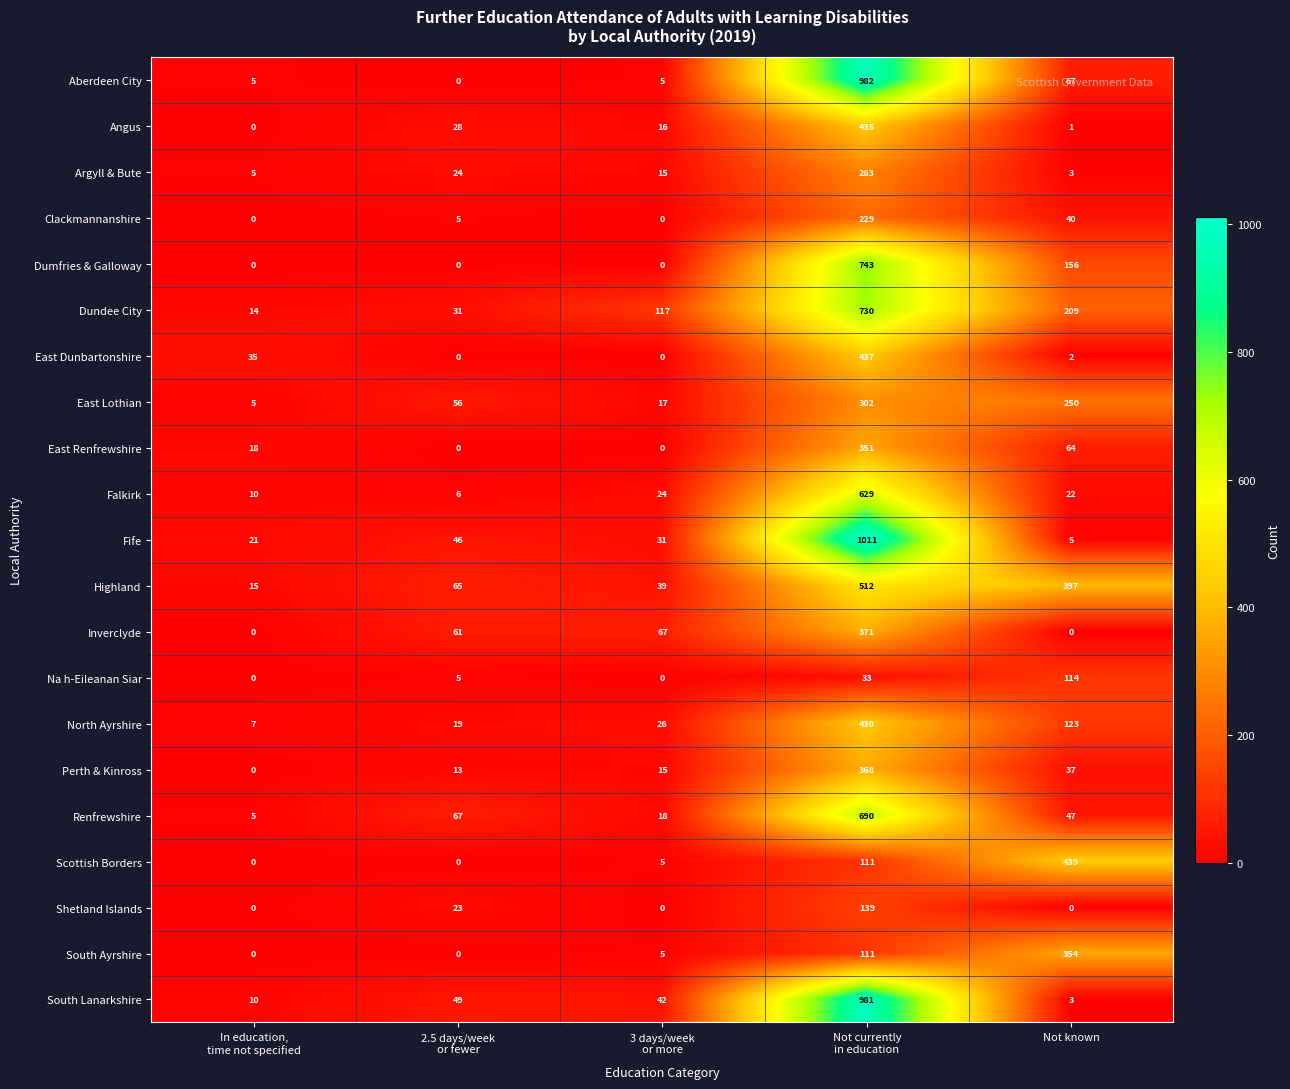

Rank the series by their maximum value, from lowest to highest.

Na h-Eileanan Siar, Shetland Islands, Clackmannanshire, Argyll & Bute, East Lothian, East Renfrewshire, South Ayrshire, Perth & Kinross, Inverclyde, North Ayrshire, Angus, East Dunbartonshire, Scottish Borders, Highland, Falkirk, Renfrewshire, Dundee City, Dumfries & Galloway, South Lanarkshire, Aberdeen City, Fife